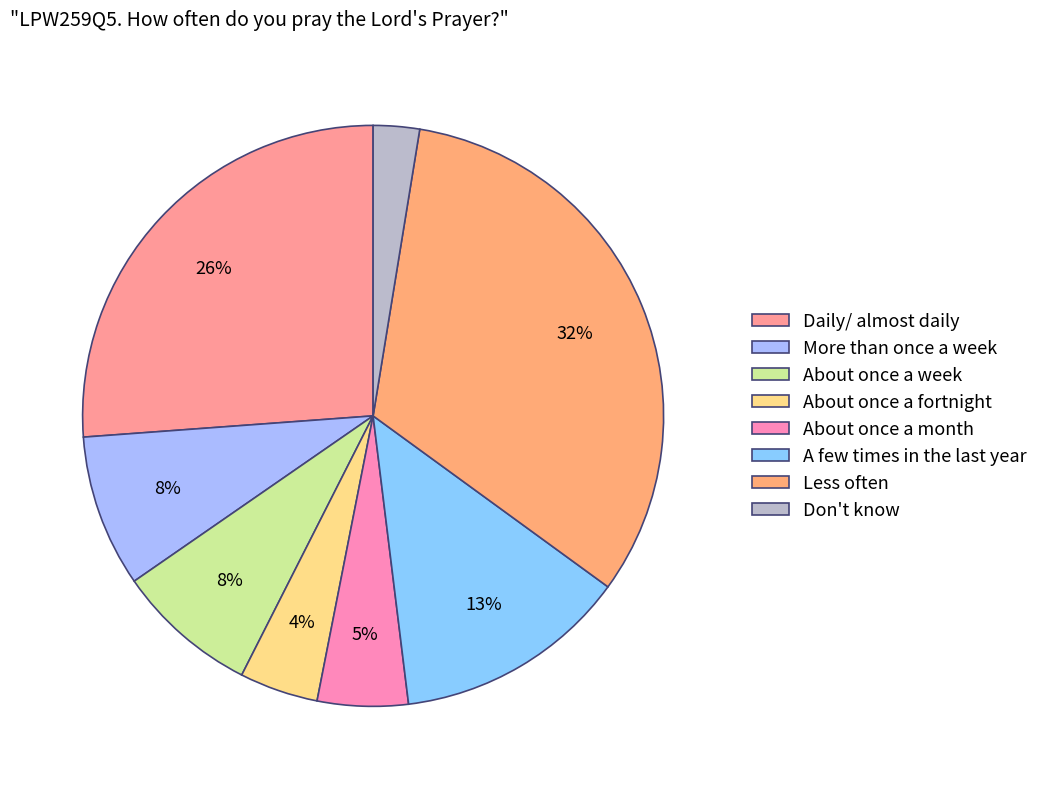

How many segments does this pie chart have?

8